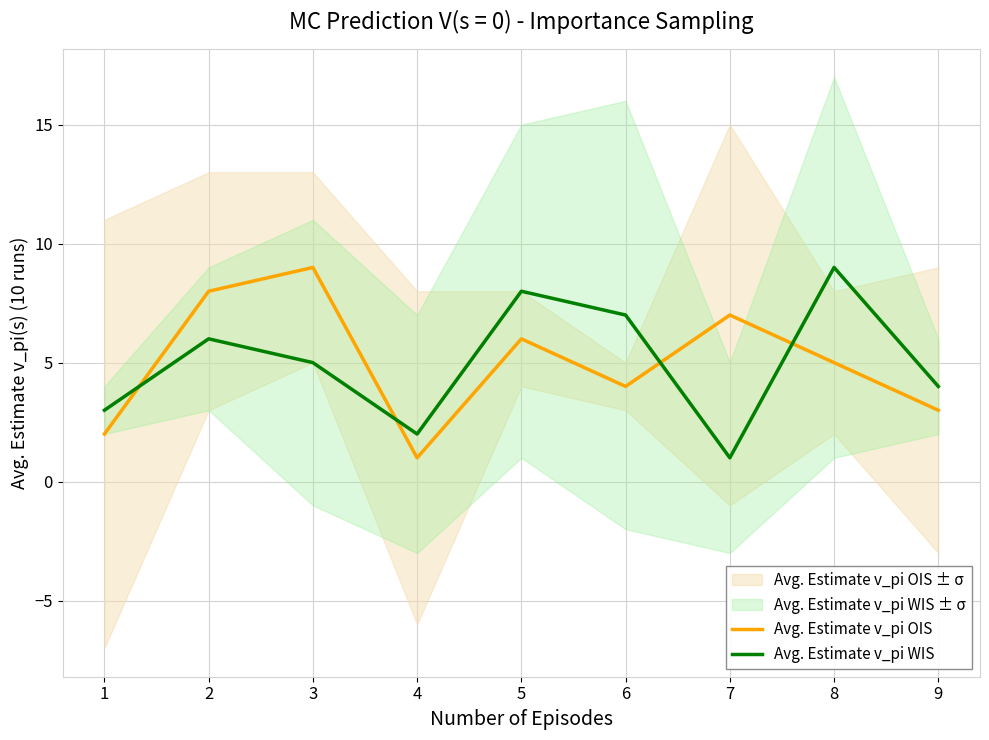

Which category has the lowest value in the Avg. Estimate v_pi OIS series?

4